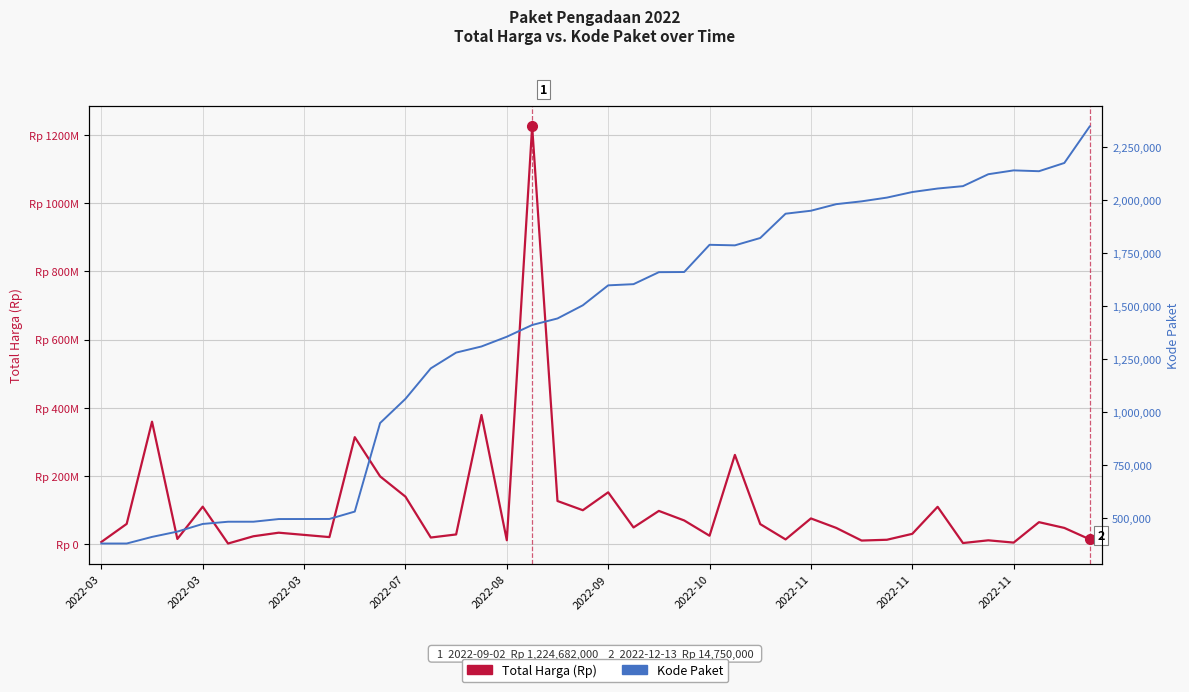

What is the lowest value of the Kode Paket series?

378630